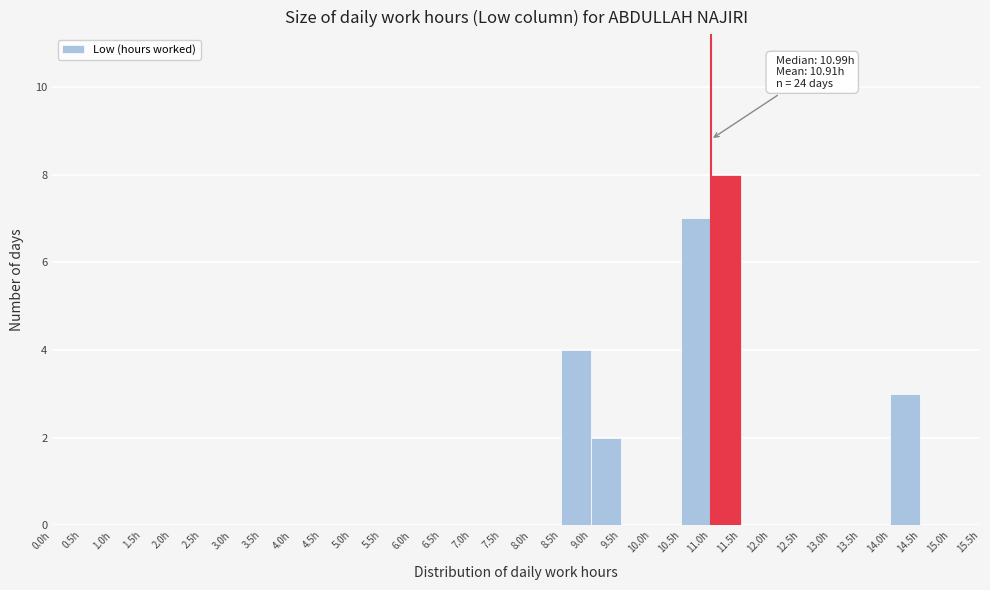

Which range on the x-axis has the tallest bar?

11.0 to 11.5